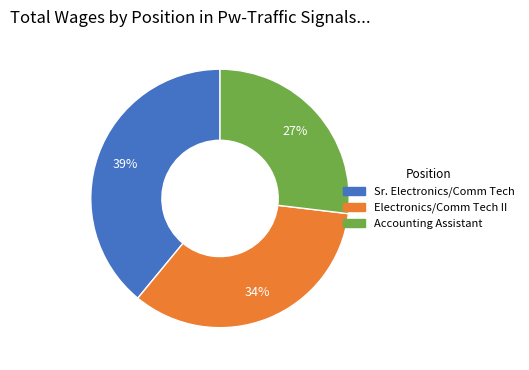

Rank the categories by value from highest to lowest.

Sr. Electronics/Comm Tech, Electronics/Comm Tech II, Accounting Assistant